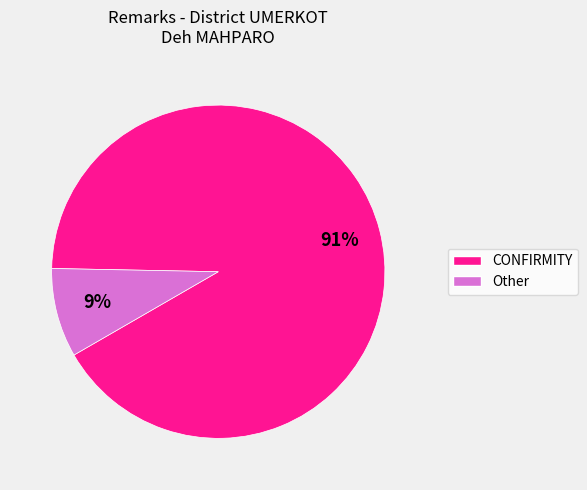

Is there any slice that represents more than half of the pie?

Yes